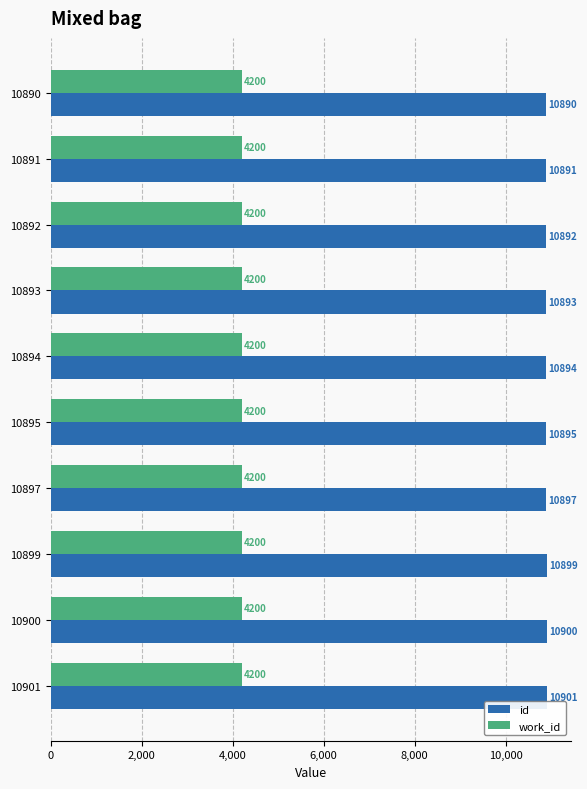

What is the highest value of the id series?

10901